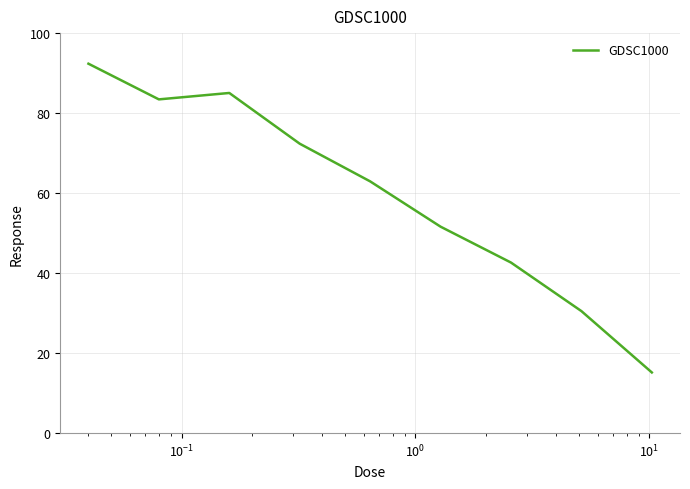

What is the smallest value displayed?

15.2